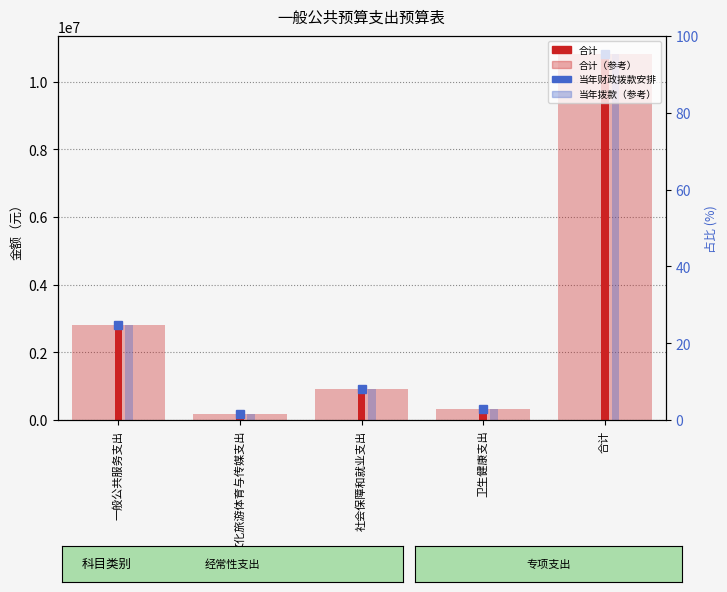

Reading left to right, list all the values displayed in this chart.

合计（浅色）: 2812998.0	190656.0	911000.0	327085.5	10814183.4
合计: 2812998.0	190656.0	911000.0	327085.5	10814183.4
当年财政拨款安排（浅色）: 2812998.0	190656.0	911000.0	327085.5	10814183.4